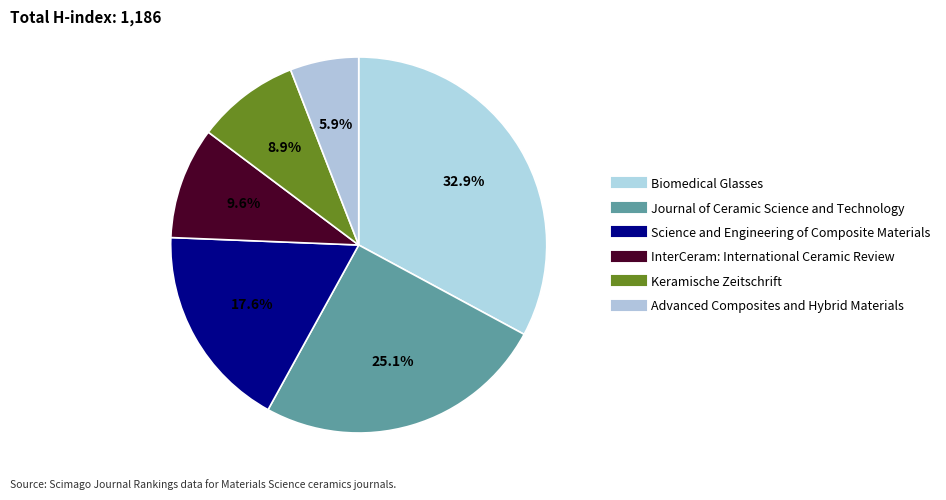

Count the number of slices in the pie.

6